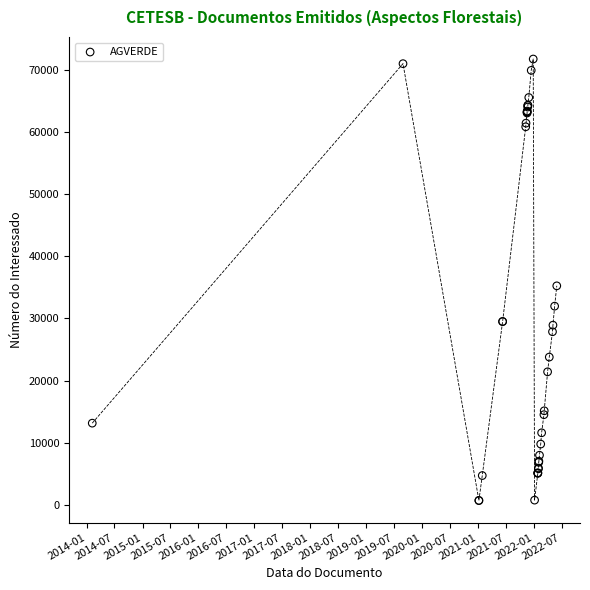

What Y value in the scatter plot is closest to 36221?

35244